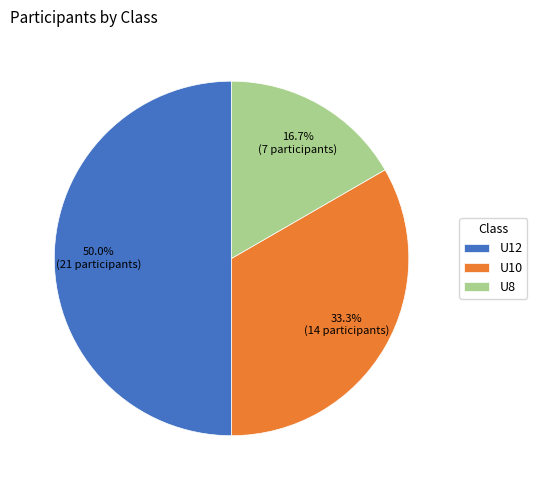

Is it true that U8 is 17% of the pie?

True